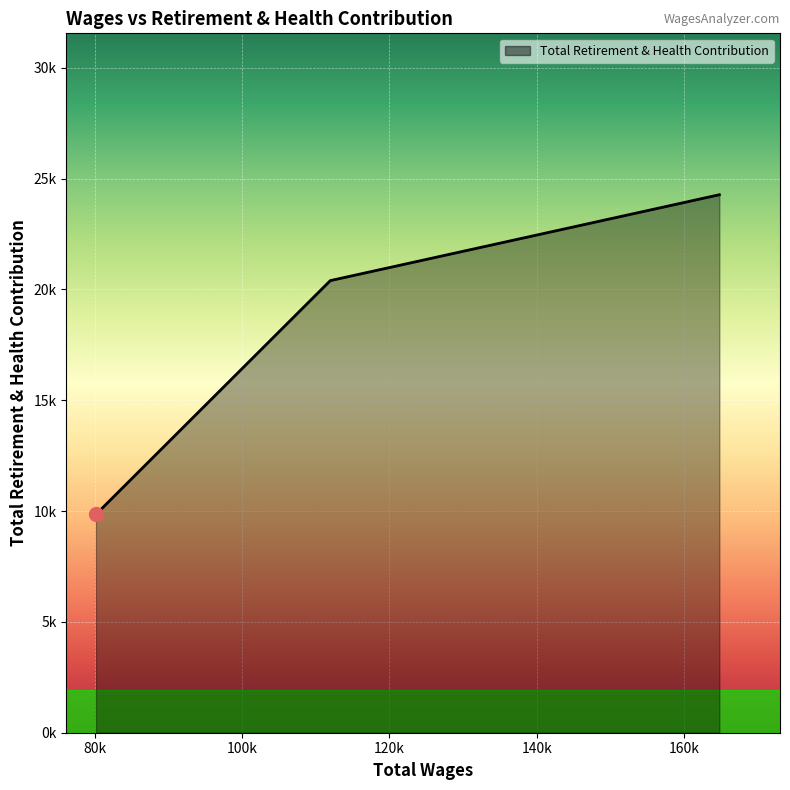

Does the chart display data point markers on the line(s)?

No